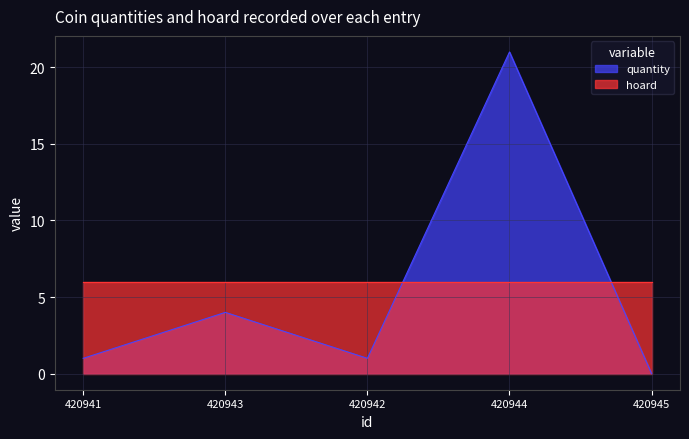

At which label is the value closest to 10?

420943